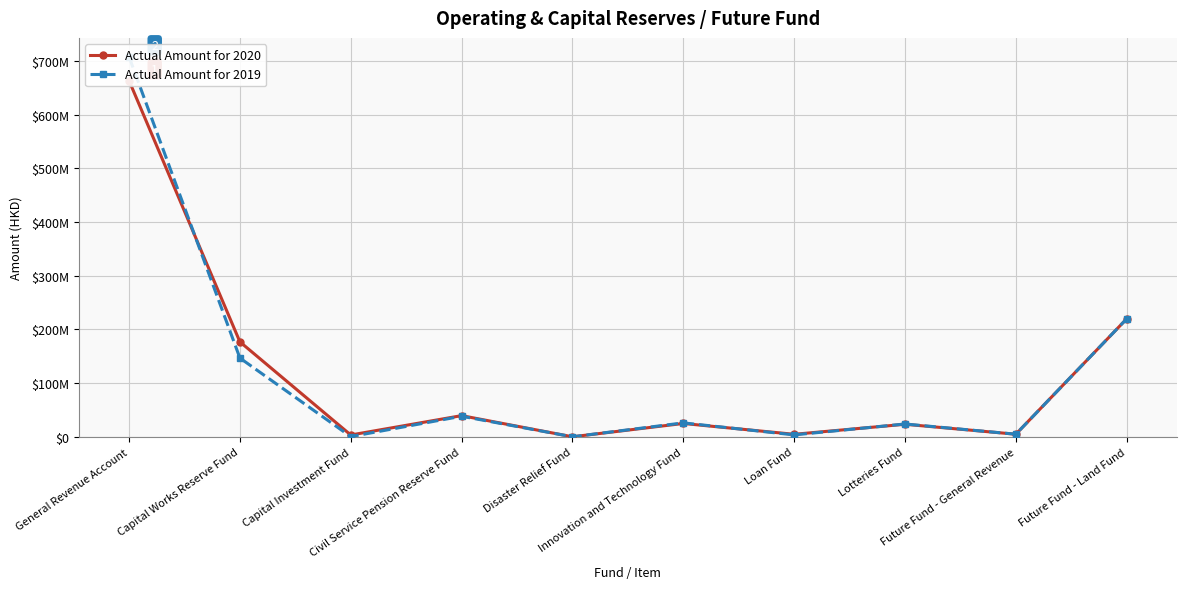

What is the difference between the maximum and minimum values in the Actual Amount for 2020 series?

663267535